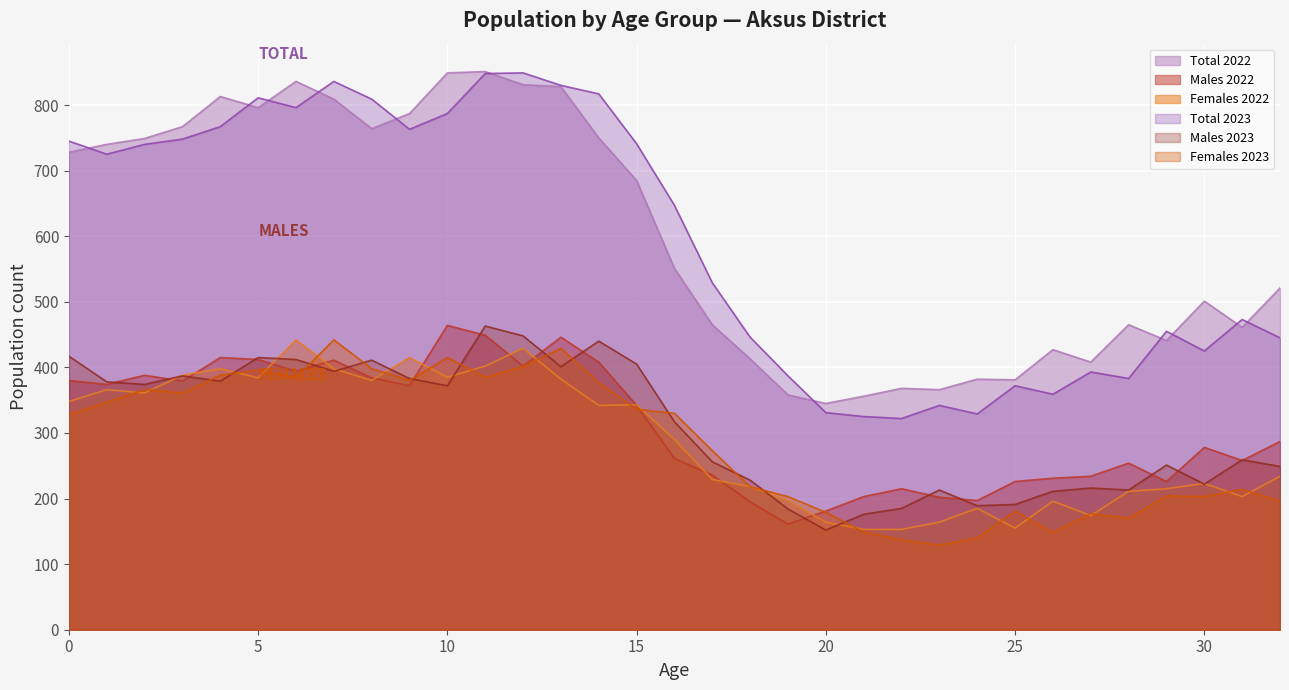

What are all the series names shown in the legend?

Total 2022, Males 2022, Females 2022, Total 2023, Males 2023, Females 2023